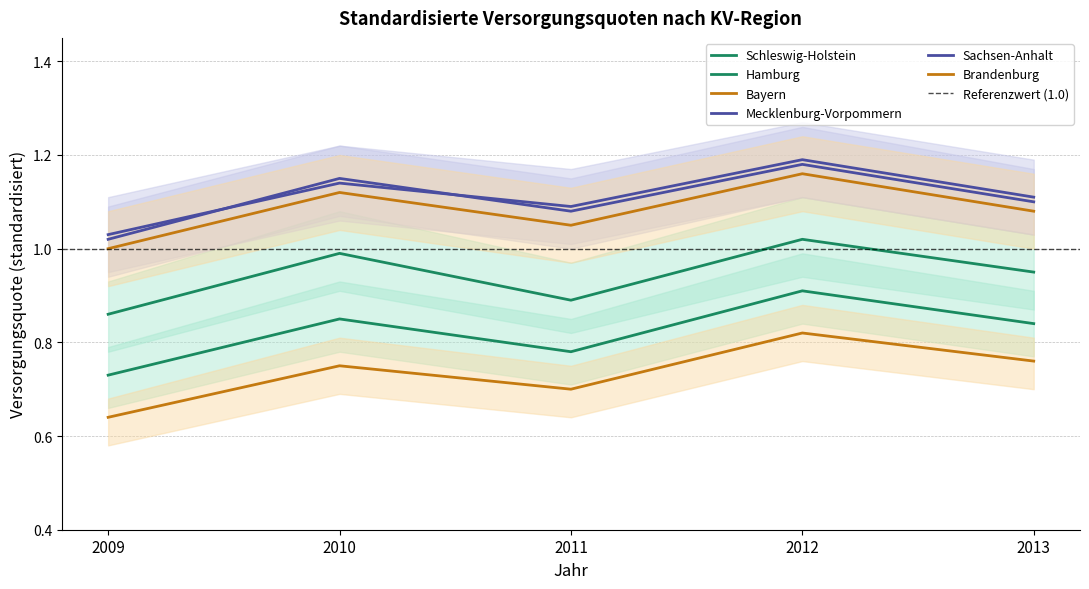

The value of Hamburg at 2009 is 0.7. True or false?

True